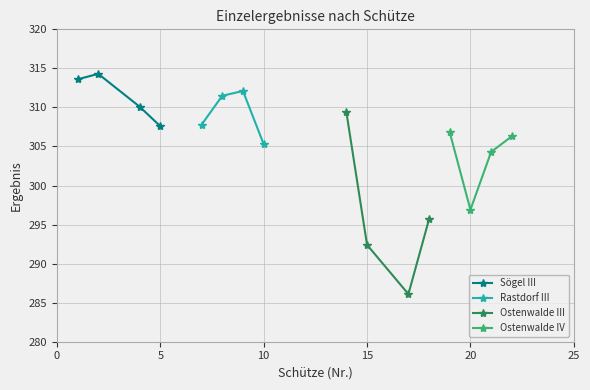

Reading right to left, extract all data points from this chart.

Sögel III: 307.6	310.1	314.3	313.6
Rastdorf III: 305.3	312.1	311.5	307.8
Ostenwalde III: 295.7	286.1	292.4	309.4
Ostenwalde IV: 306.3	304.3	296.9	306.8